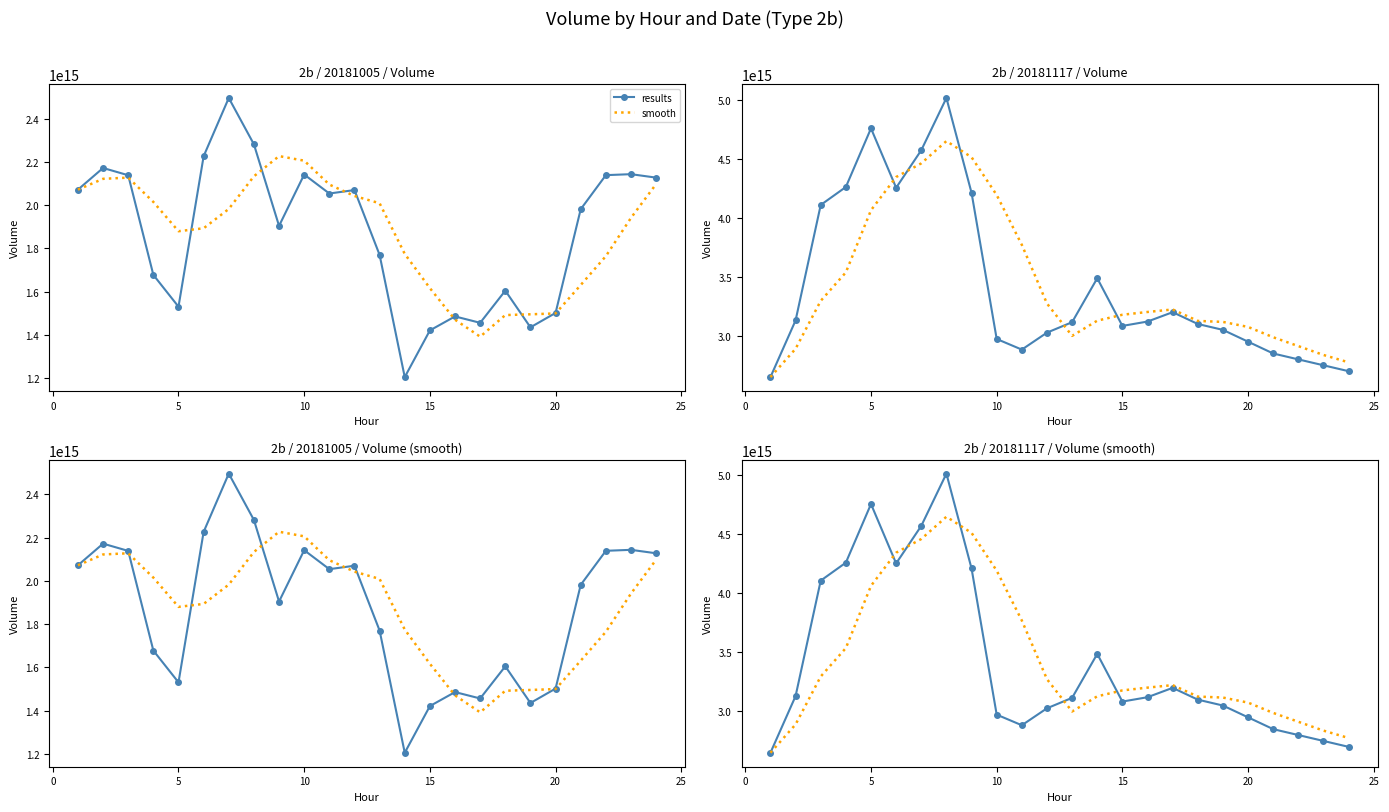

How many lines are shown in the chart?

2